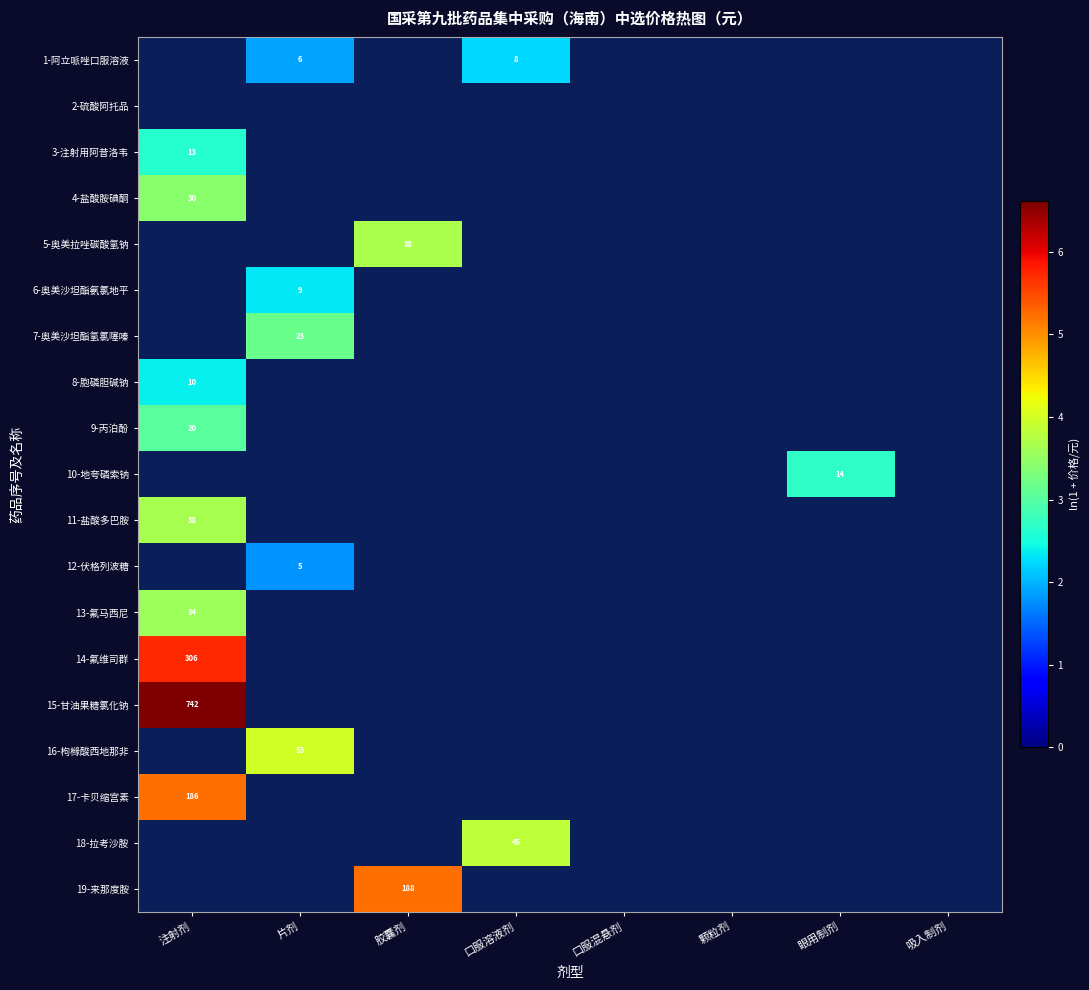

What is the smallest value displayed?

1.8